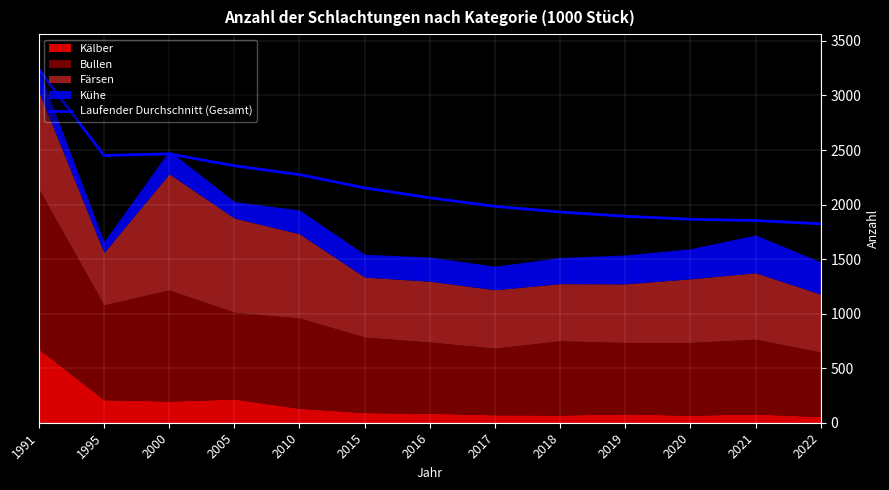

How many lines are shown in the chart?

1